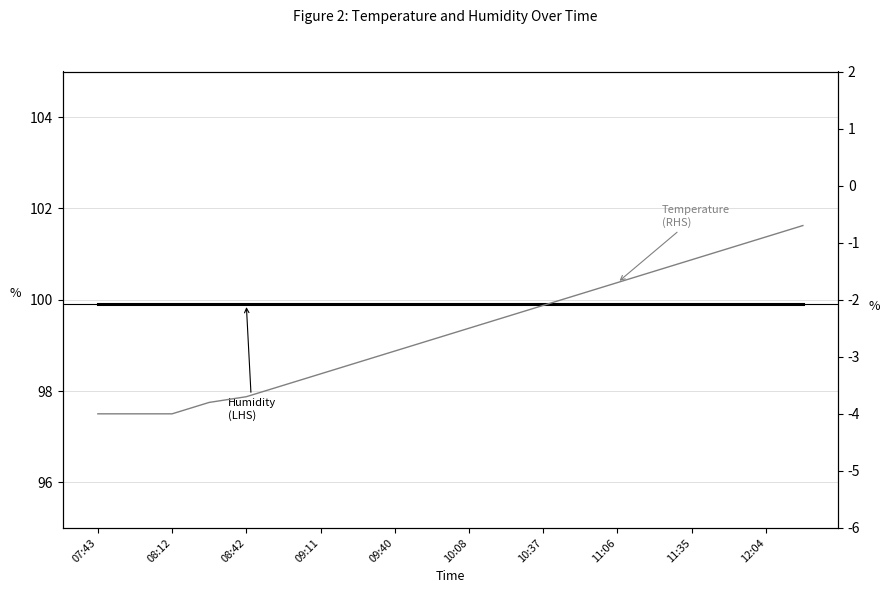

Is this an area chart (filled region under the line)?

No